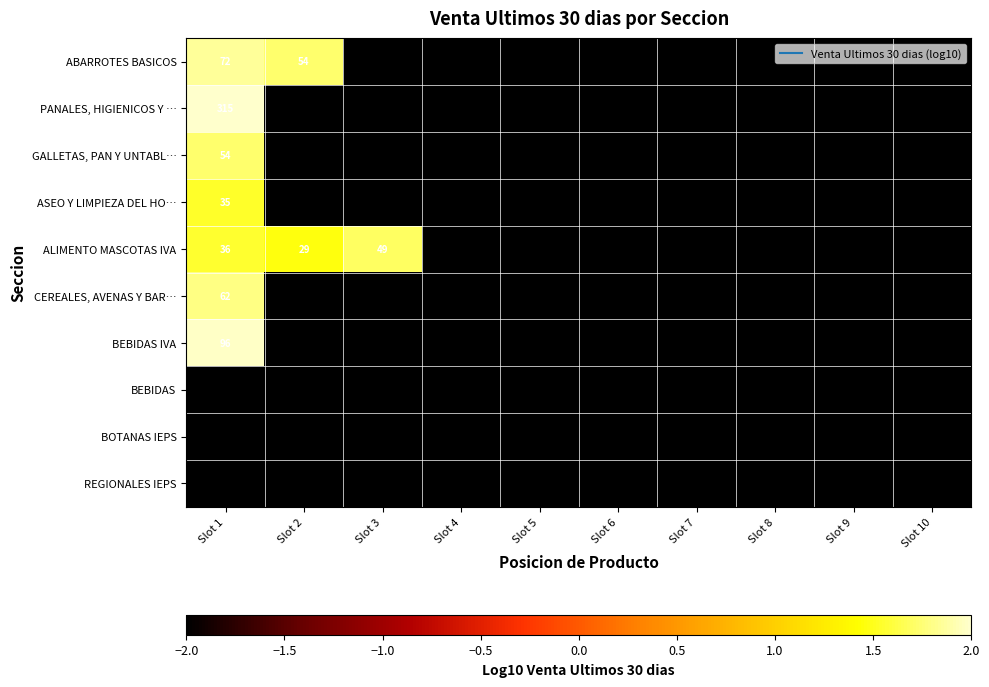

How many data points does each series have?

10